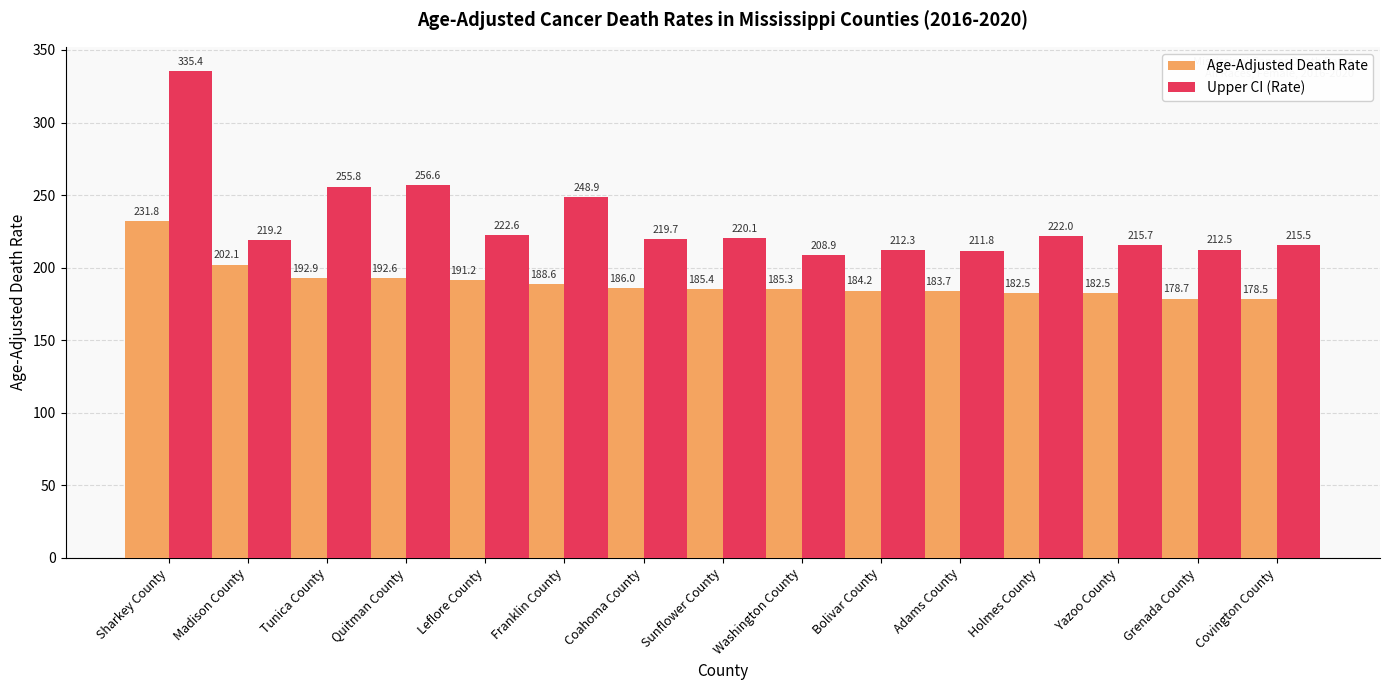

Where is Upper CI (Rate) nearest to the value 272?

Quitman County